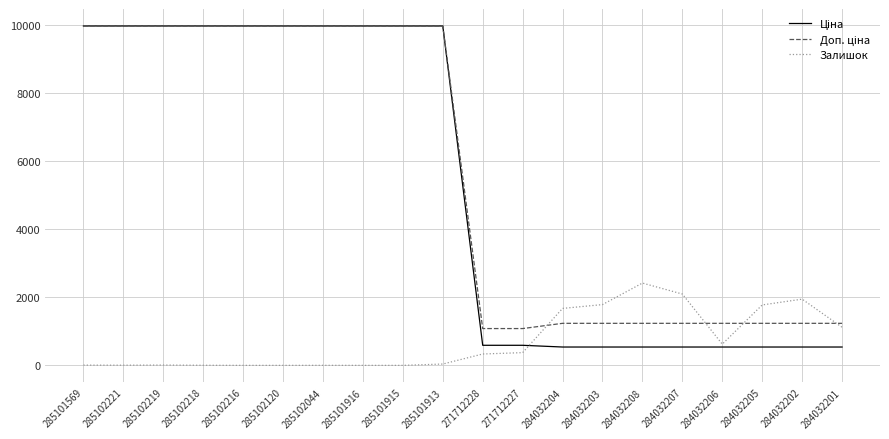

The Залишок series shows 0.0 at 285102216. True or false?

True